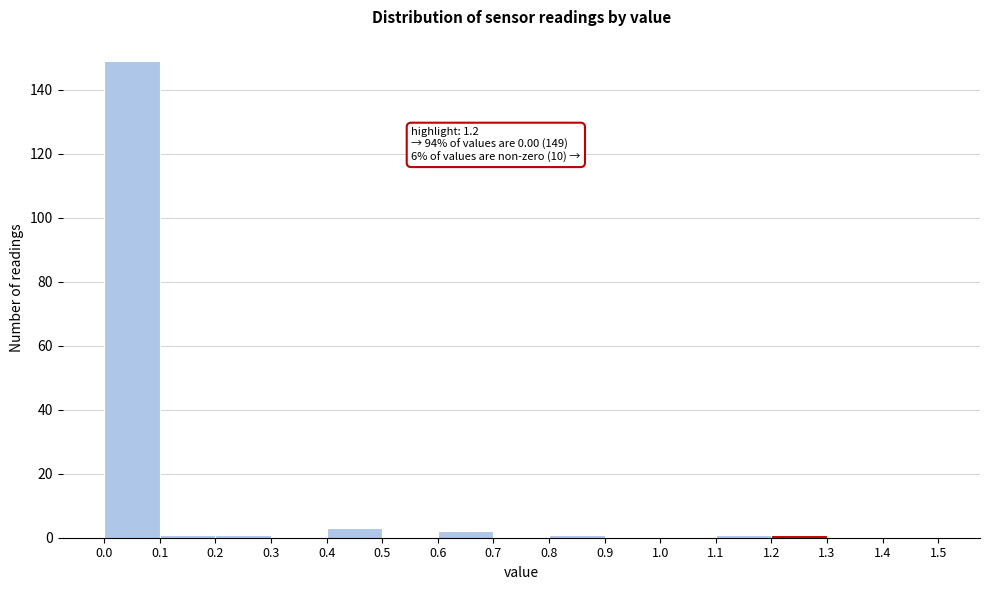

Which range on the x-axis has the tallest bar?

0.0 to 0.1